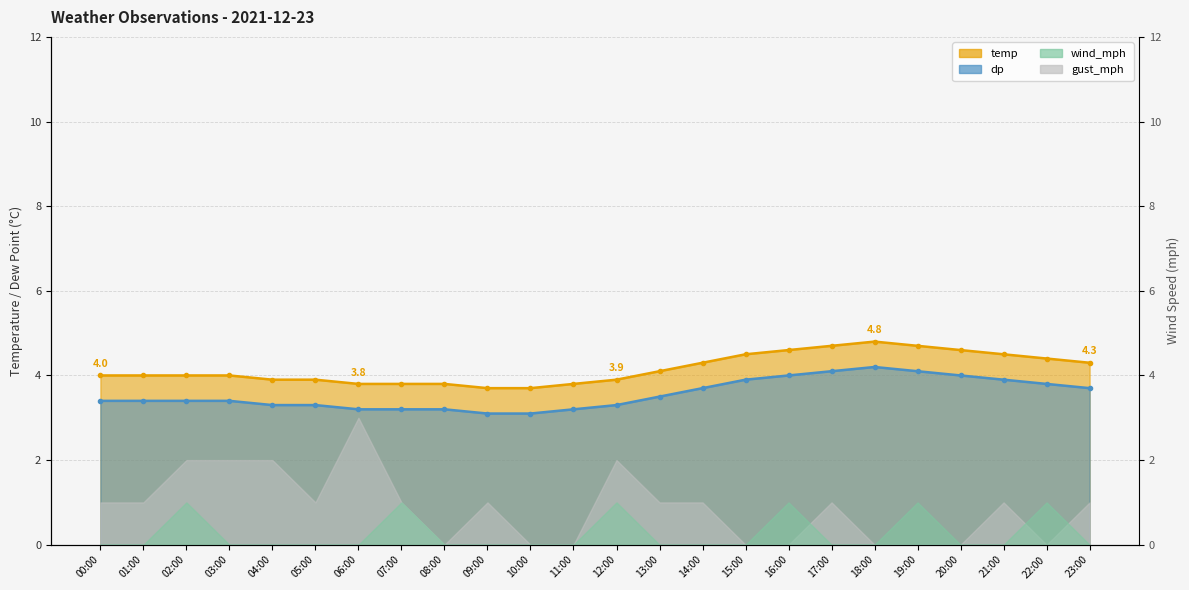

How many lines are shown in the chart?

2